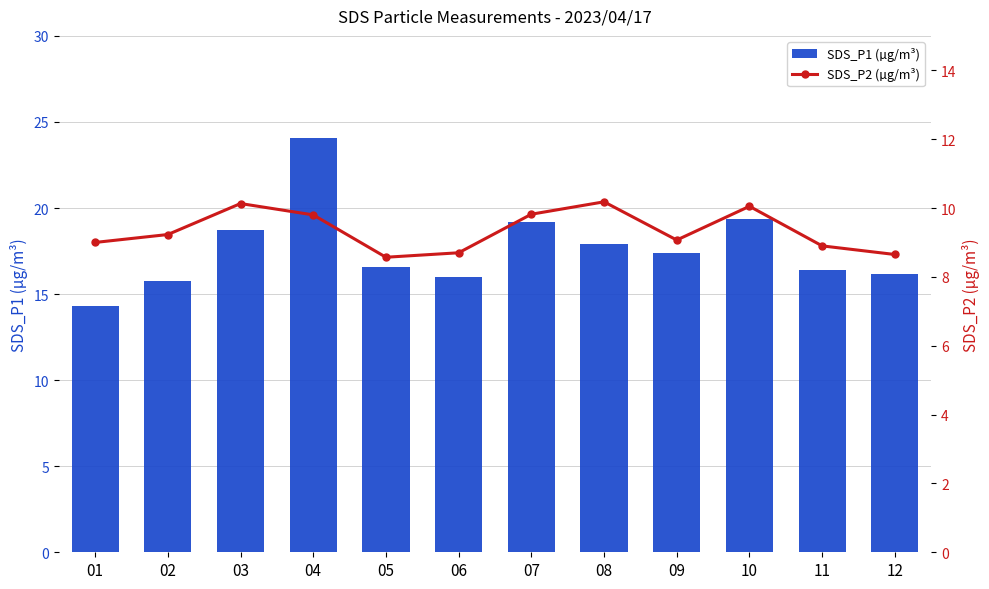

Rank the series by their average value, from lowest to highest.

SDS_P2 (µg/m³), SDS_P1 (µg/m³)